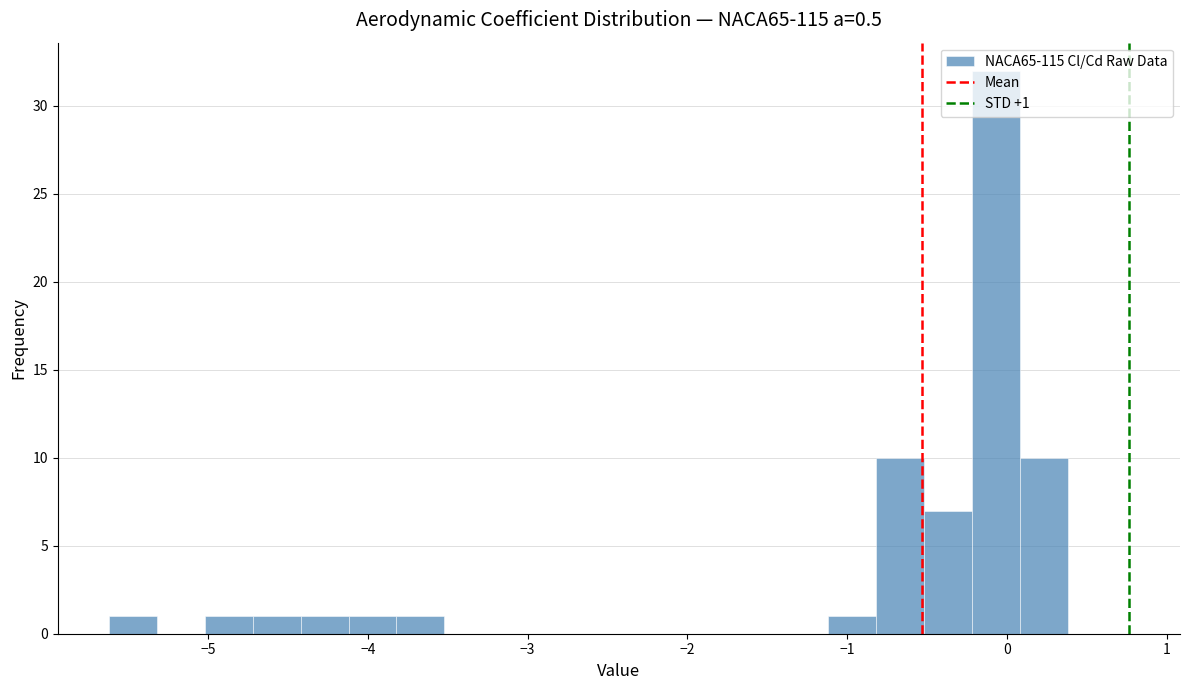

Read against the x-axis, roughly where is the centre of the tallest bar?

-0.1